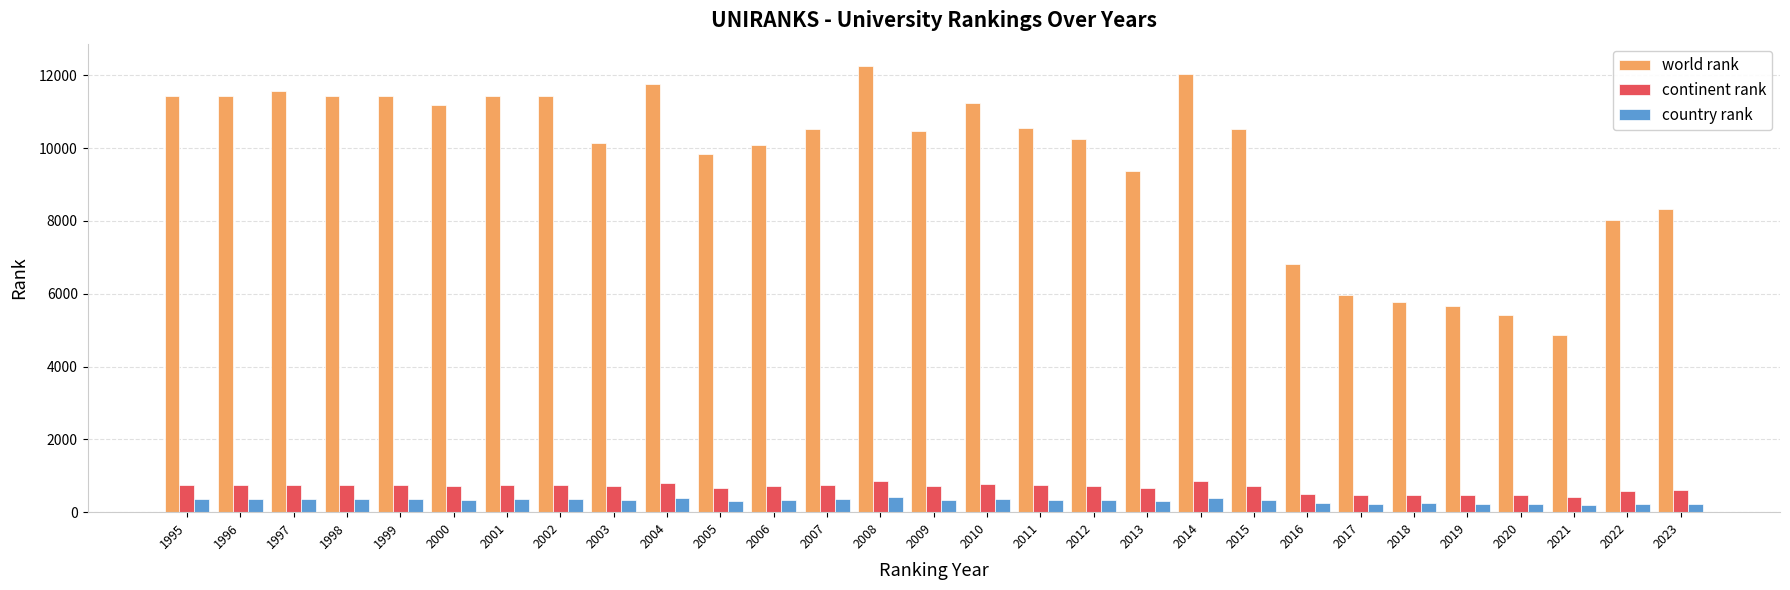

How many bars are there in total?

87